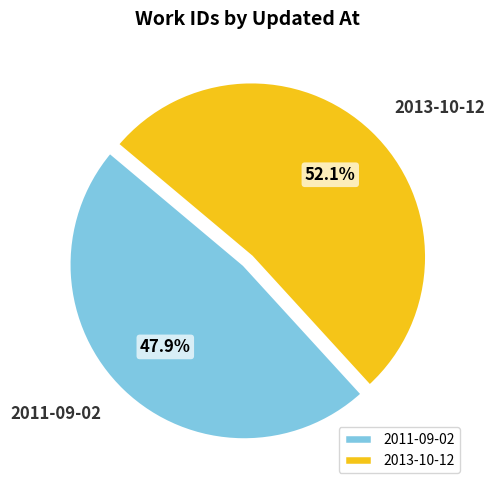

Count the number of slices in the pie.

2